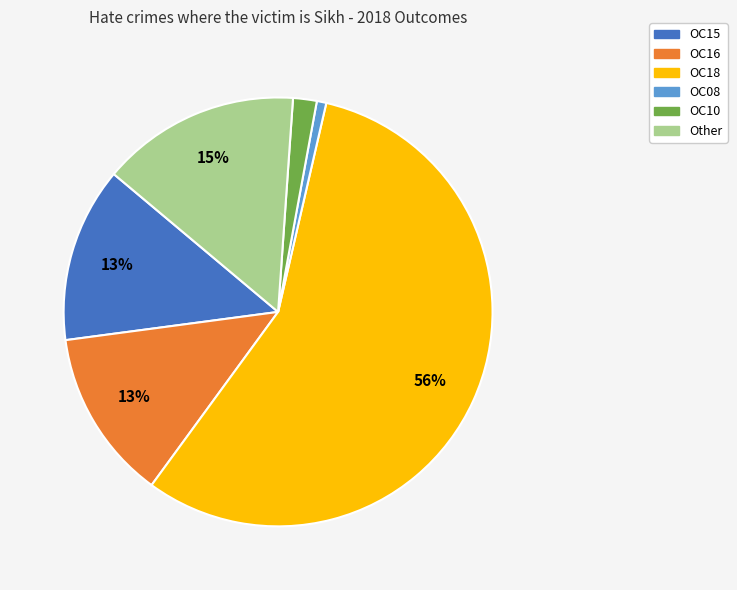

The OC16 slice represents 1% of the pie. True or false?

False